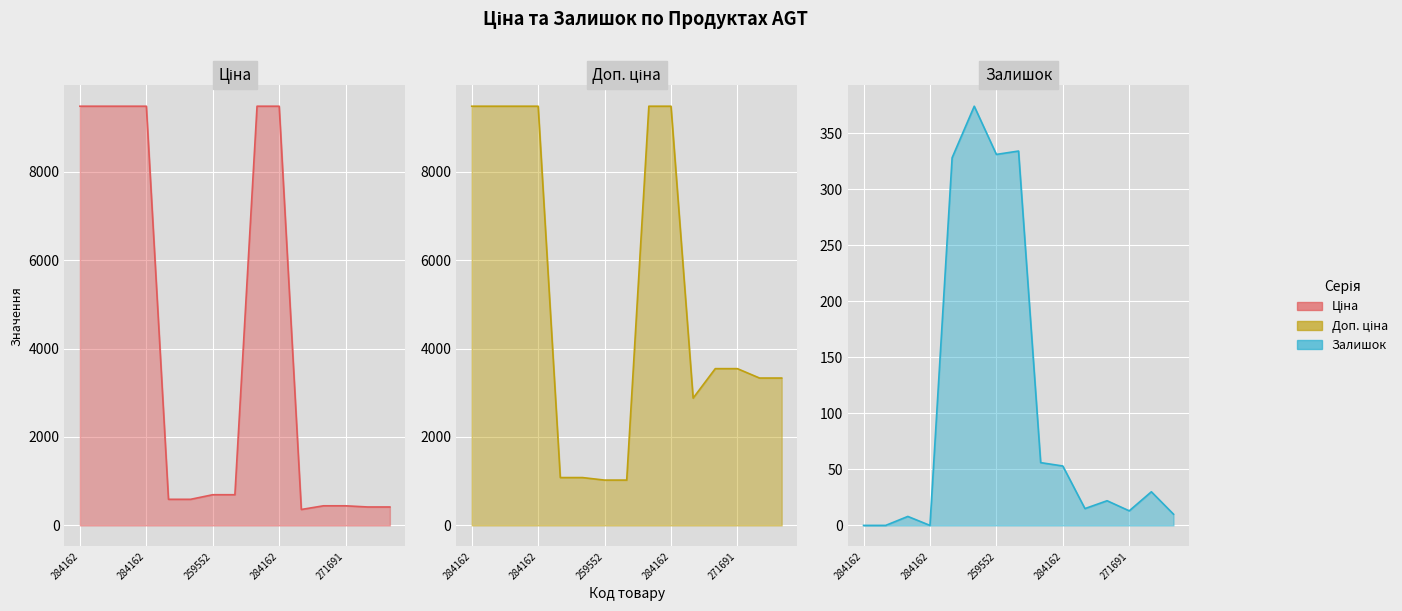

Reading left to right, extract all data points from this chart.

Ціна: 9480.1	9480.1	9480.1	9480.1	589.9	589.9	693.7	693.7	9480.1	9480.1	359.9	443.1	443.1	416.6	416.6
Доп. ціна: 9480.1	9480.1	9480.1	9480.1	1081.7	1081.7	1024.6	1024.6	9480.1	9480.1	2878.8	3545.0	3545.0	3332.5	3332.5
Залишок: 0.0	0.0	8.0	0.0	328.0	374.0	331.0	334.0	56.0	53.0	15.0	22.0	13.0	30.0	10.0